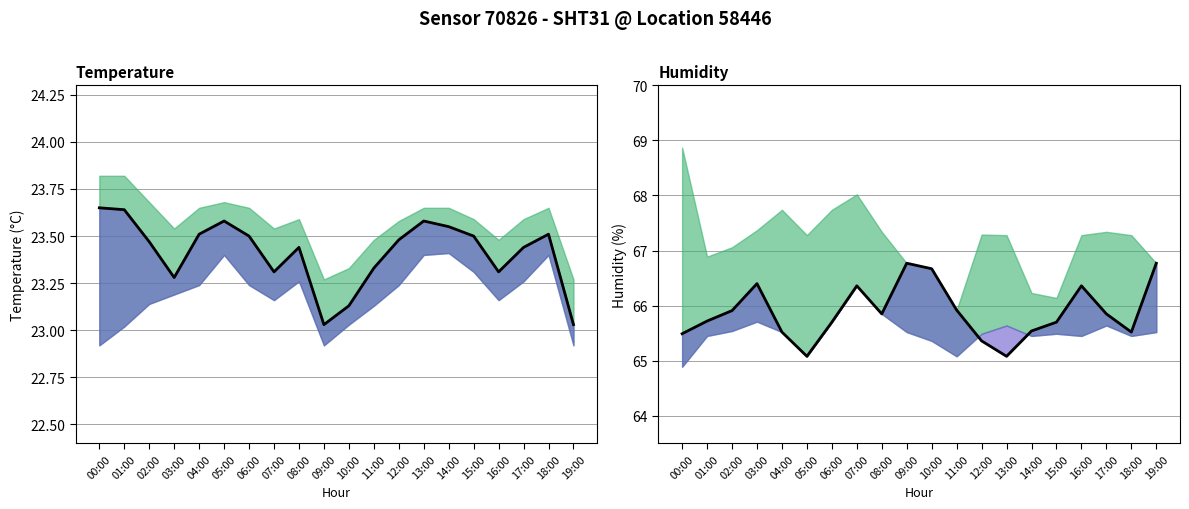

What is the label of the 6th point from the left?

05:00